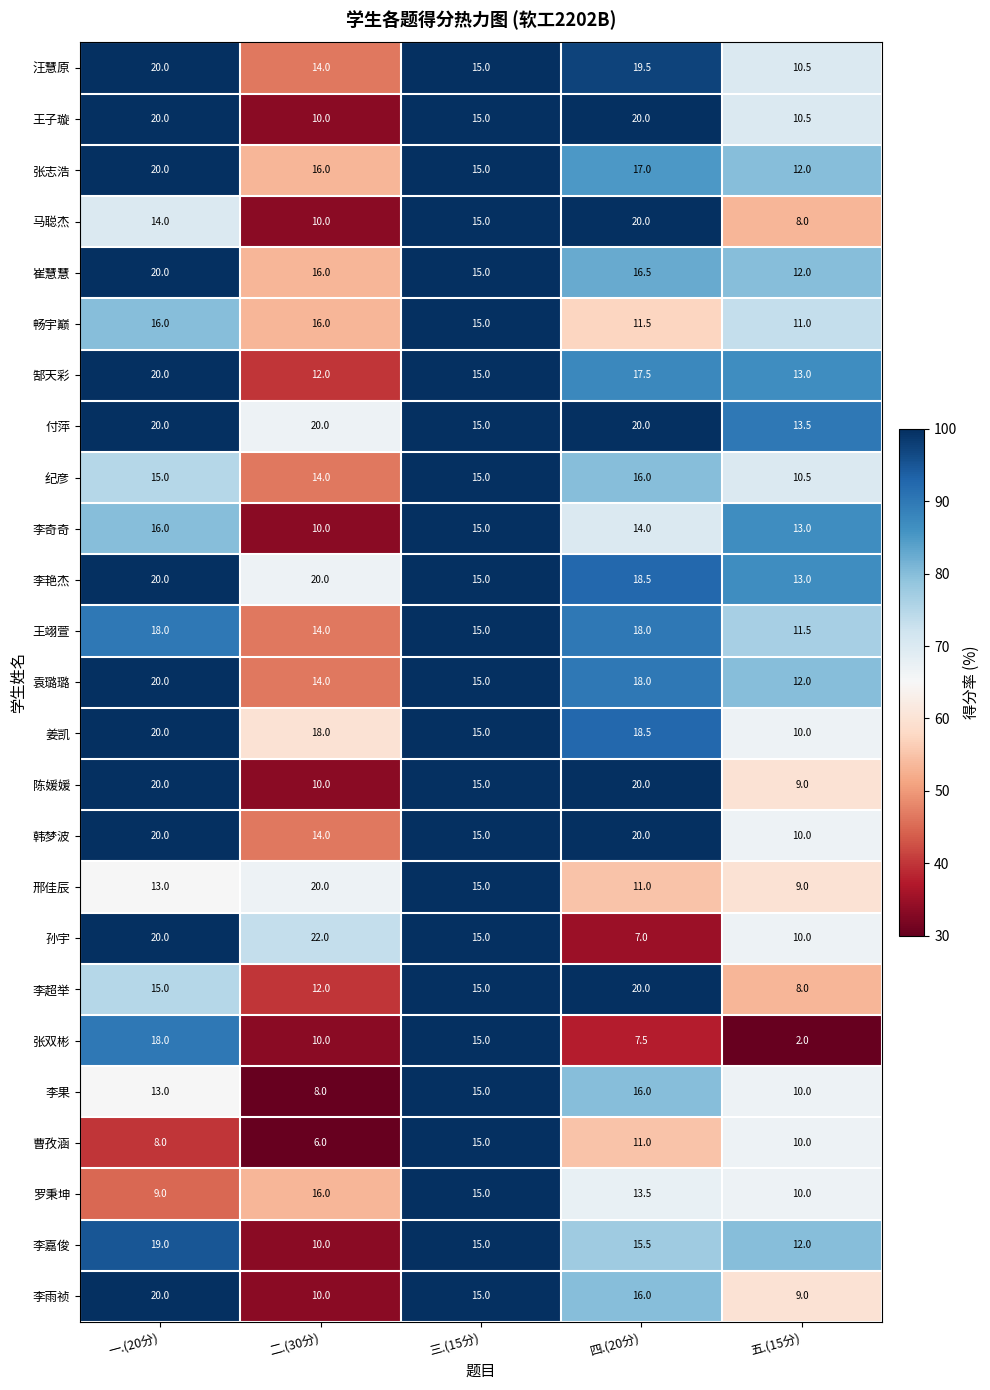

Read the 袁璐璐 value at 二.(30分).

14.0